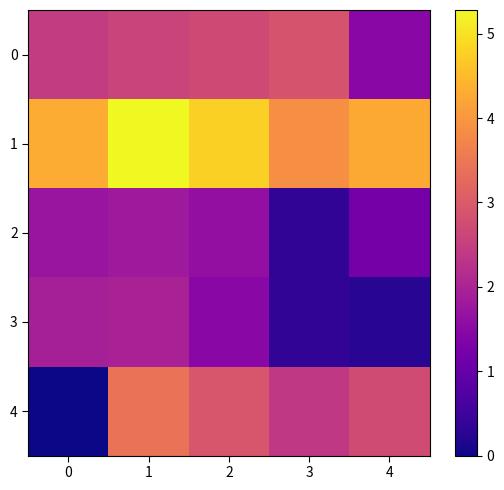

Rank the series by their maximum value, from highest to lowest.

1, 4, 0, 3, 2